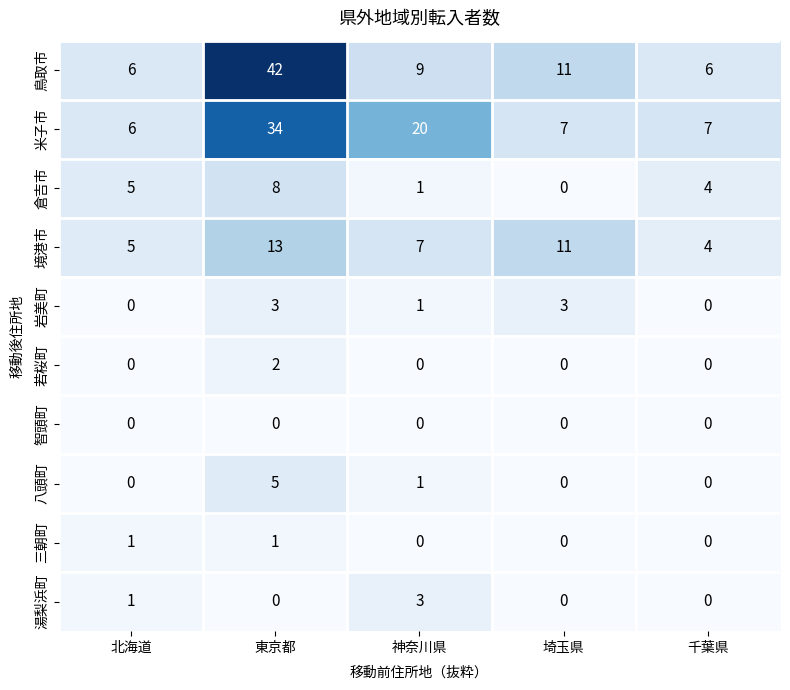

Between 北海道 and 東京都, which series saw the biggest shift?

鳥取市